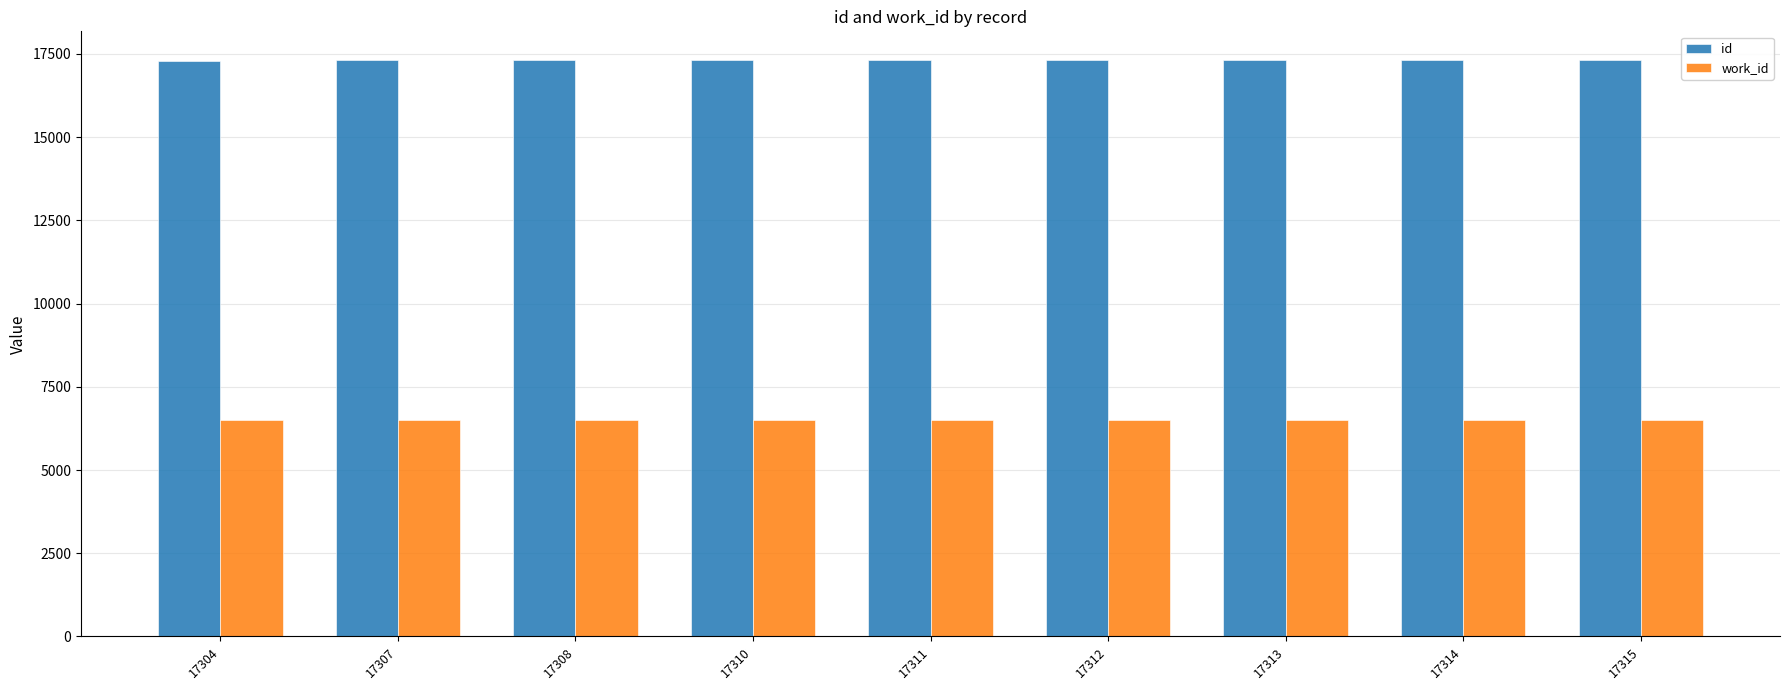

What is the total value across all series at 17310?

23817